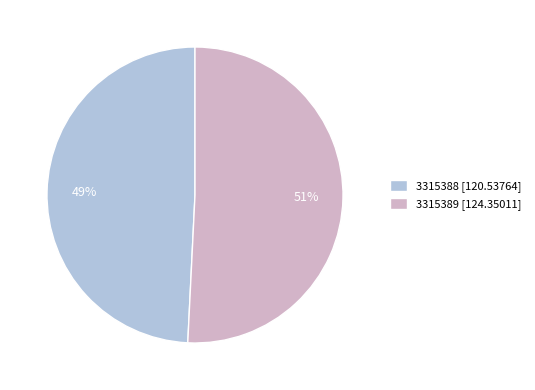

To the nearest percent, what percentage of the pie is 3315389?

51%